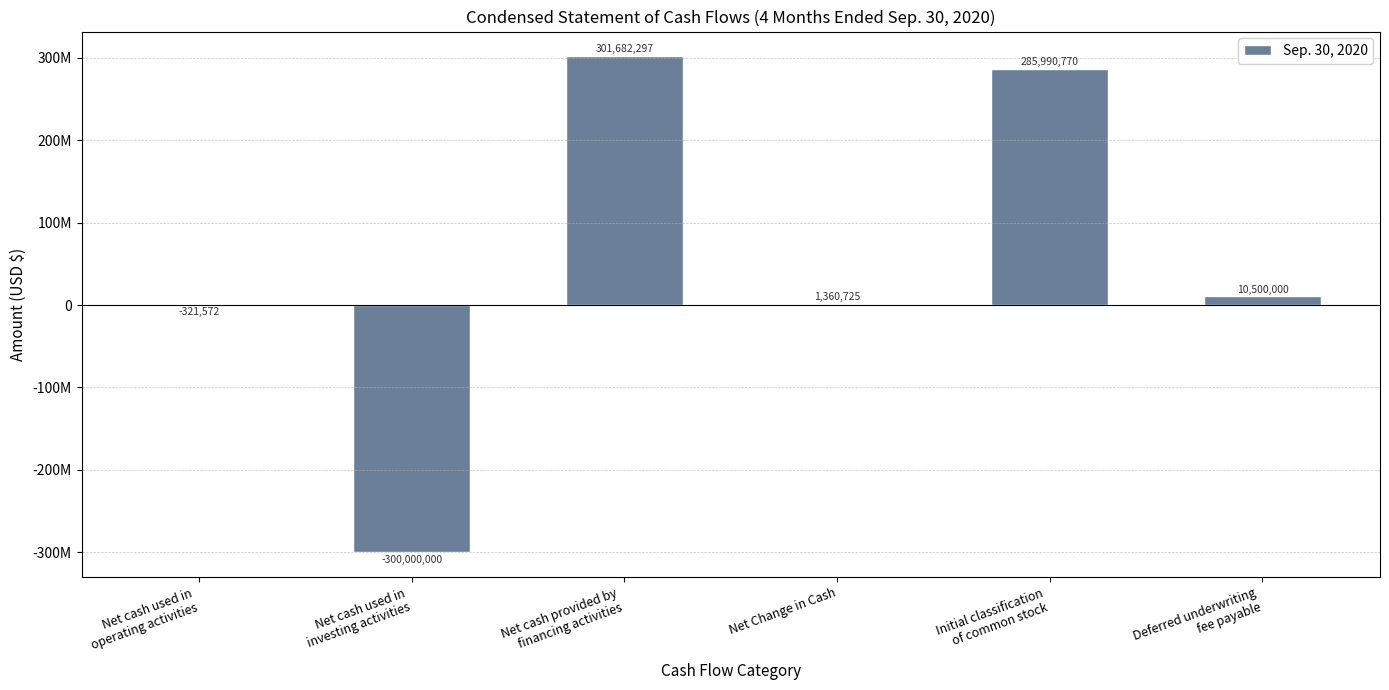

What is the smallest value displayed?

-300000000